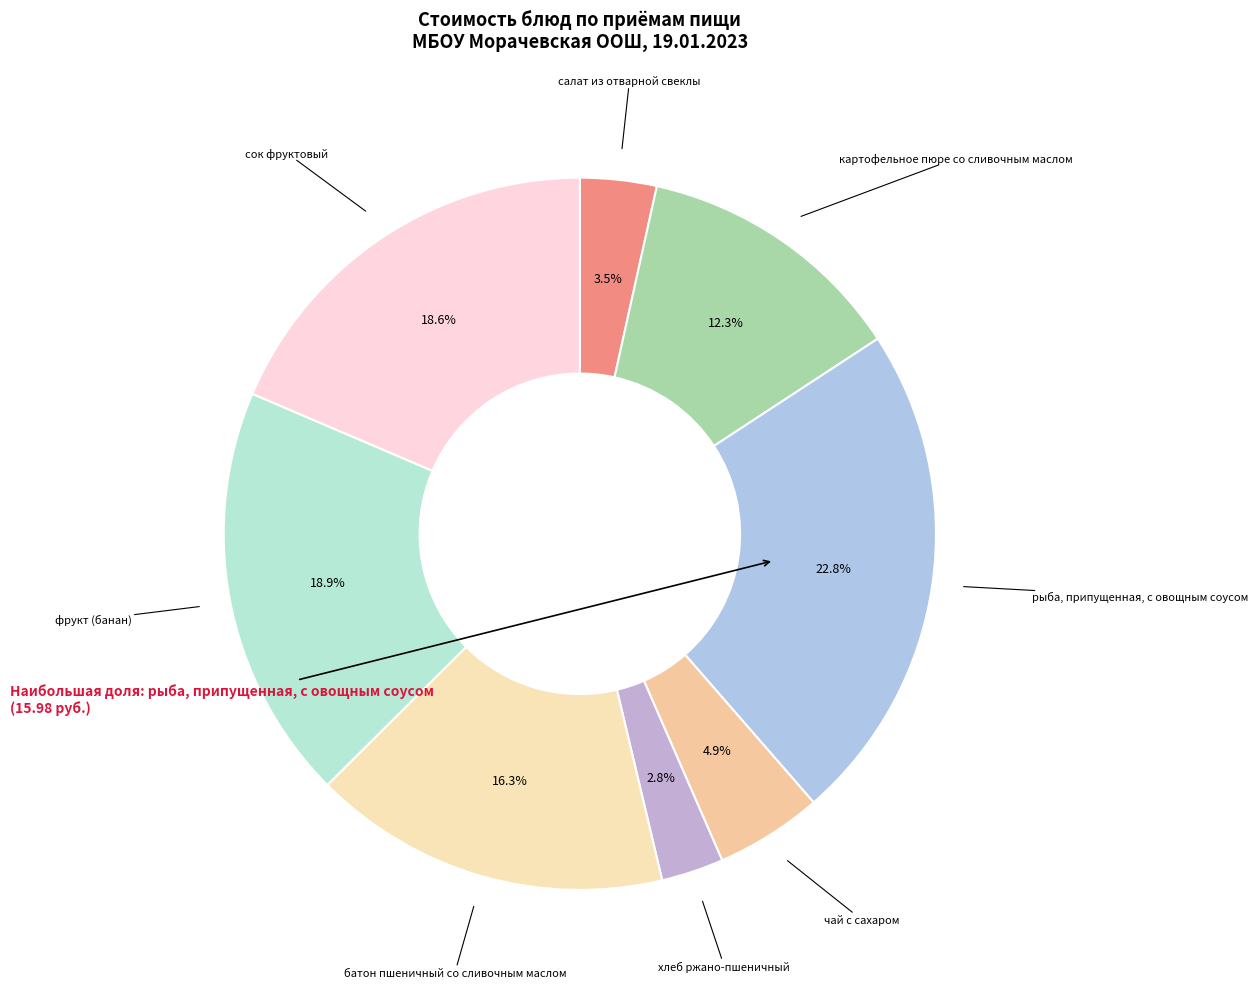

True or false: хлеб ржано-пшеничный accounts for 3% of the total.

True